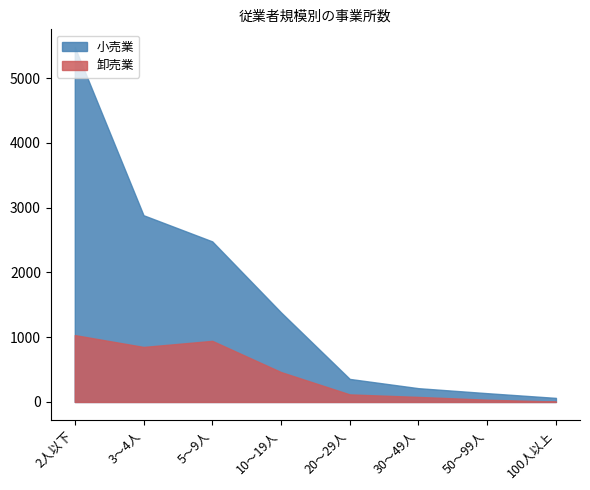

What is the label of the 1st point from the right?

100人以上